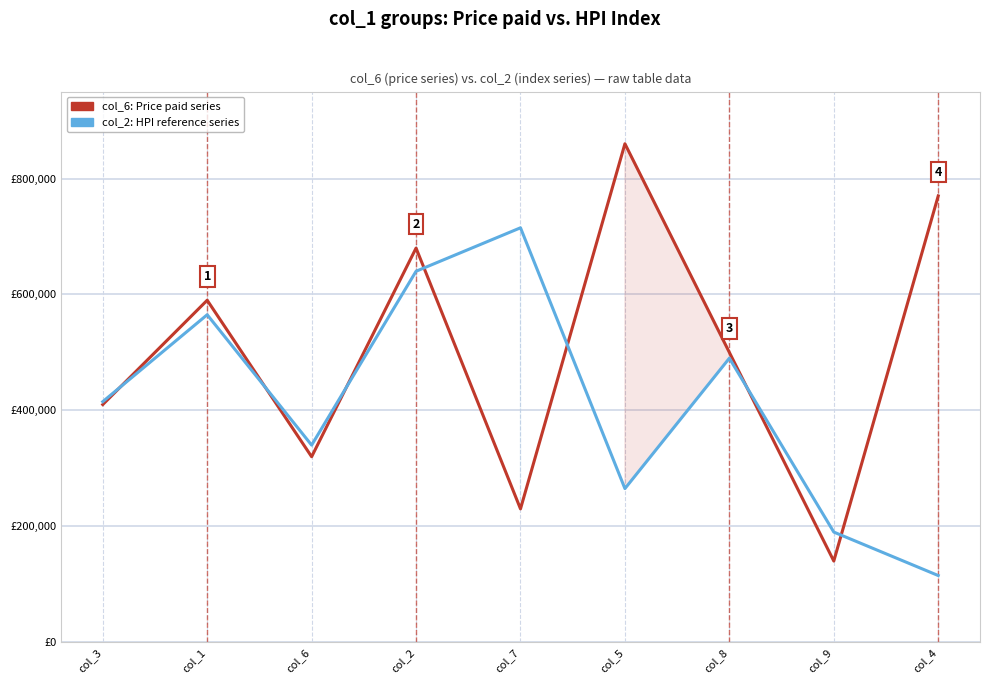

Reading right to left, transcribe all the data shown in this chart.

col_6: Price paid series: col_4=770000	col_9=140000	col_8=500000	col_5=860000	col_7=230000	col_2=680000	col_6=320000	col_1=590000	col_3=410000
col_2: HPI reference series: col_4=115000	col_9=190000	col_8=490000	col_5=265000	col_7=715000	col_2=640000	col_6=340000	col_1=565000	col_3=415000